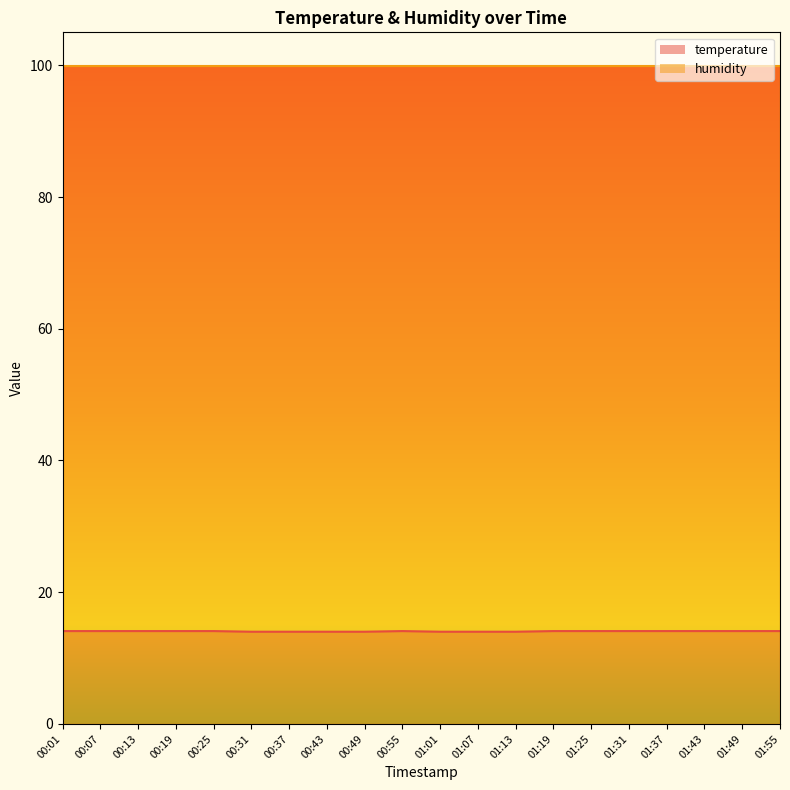

List the labels in order of value, largest first.

00:01, 00:07, 00:13, 00:19, 00:25, 00:55, 01:19, 01:25, 01:31, 01:37, 01:43, 01:49, 01:55, 00:31, 00:37, 00:43, 00:49, 01:01, 01:07, 01:13